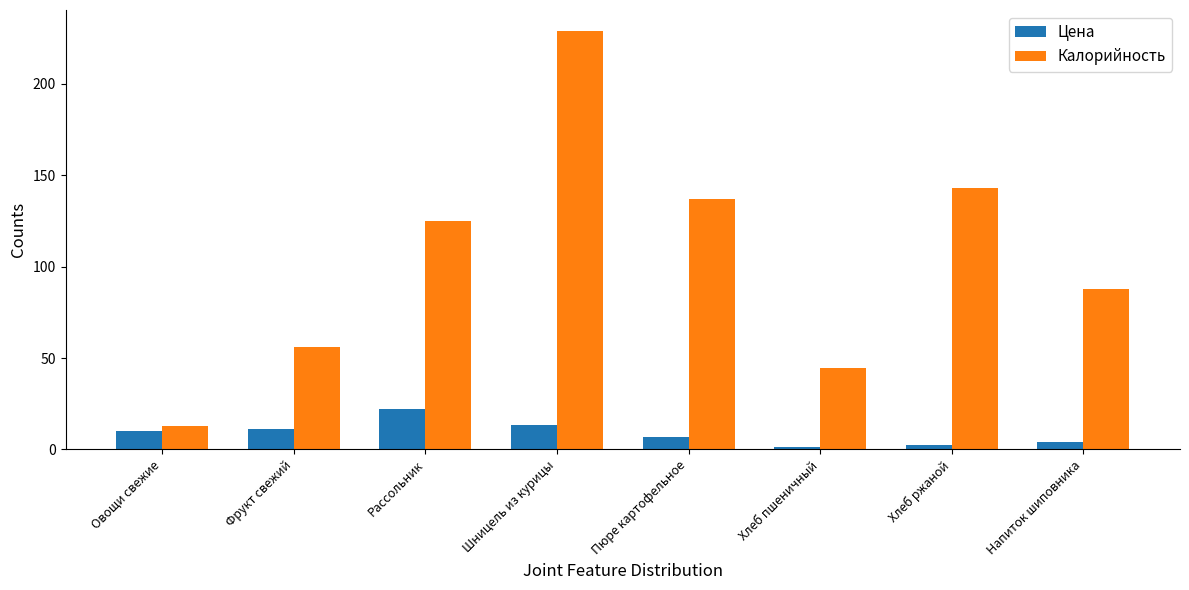

What value does the Цена series have at Пюре картофельное?

7.0